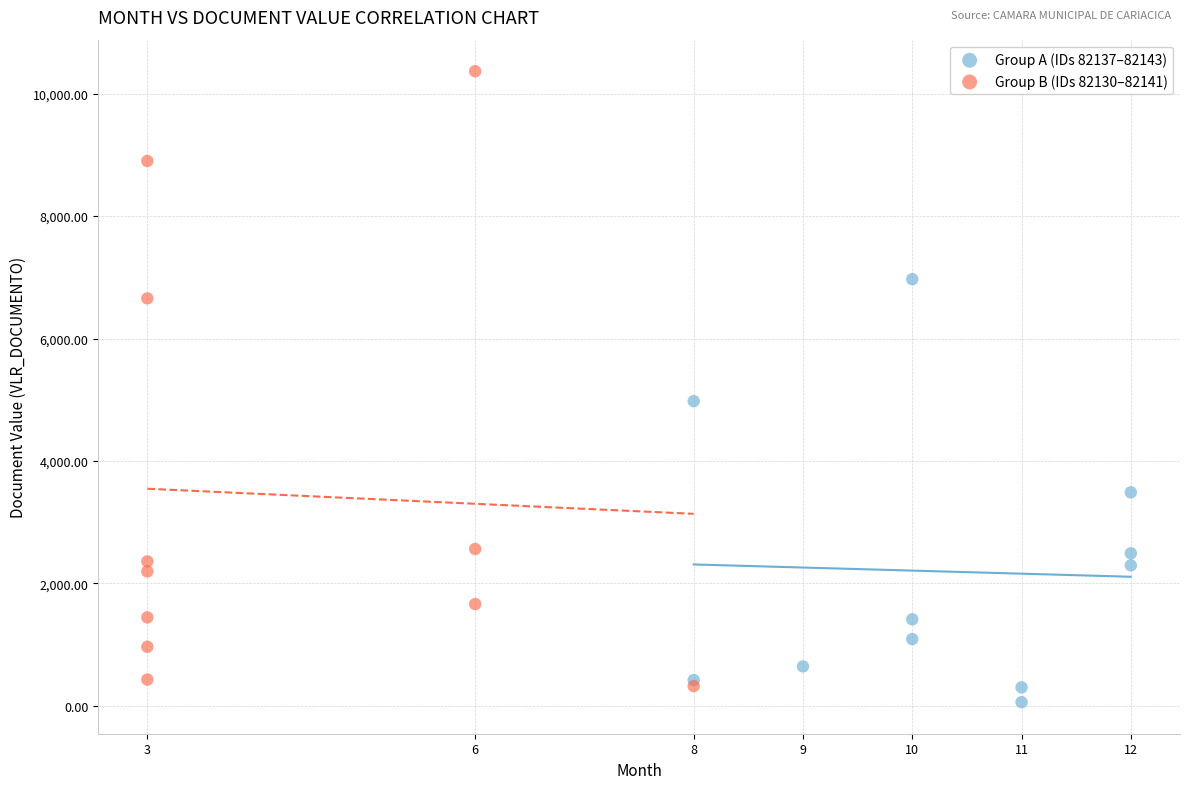

What are all the series names shown in the legend?

Group A (IDs 82137–82143), Group B (IDs 82130–82141)